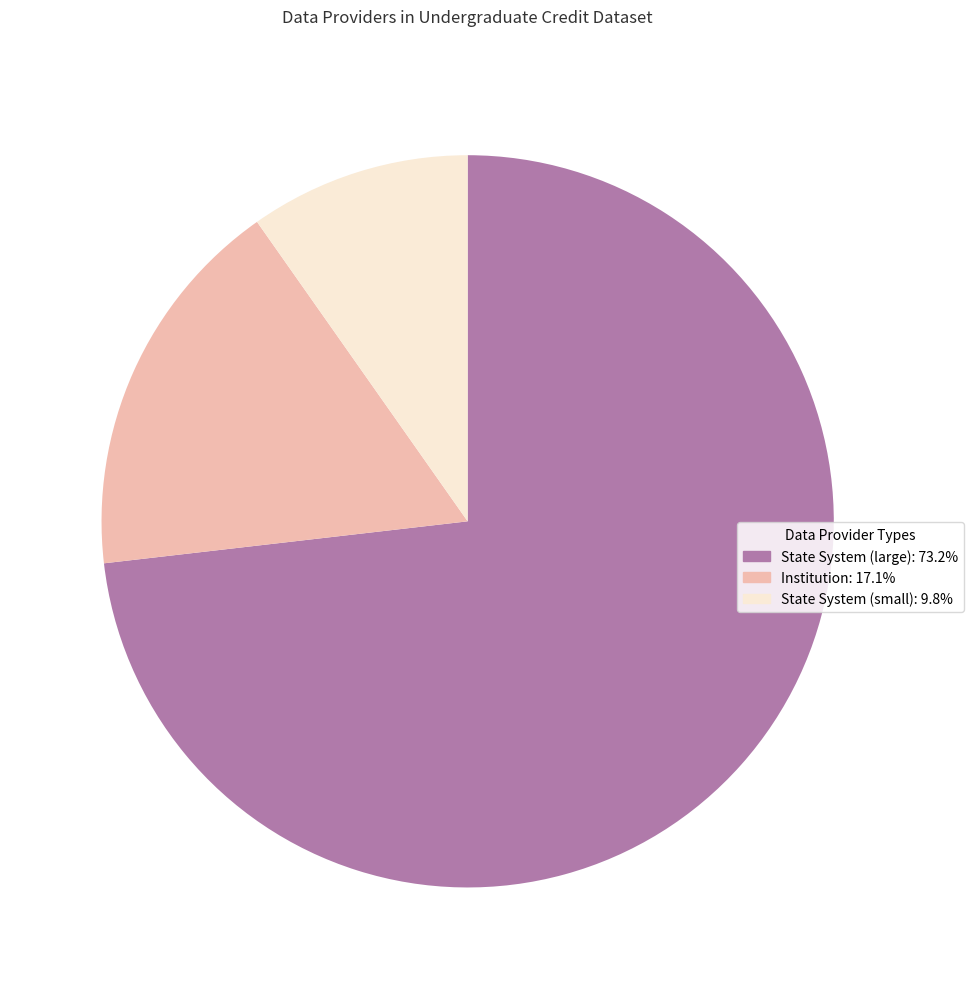

Is there a majority slice in this chart?

Yes